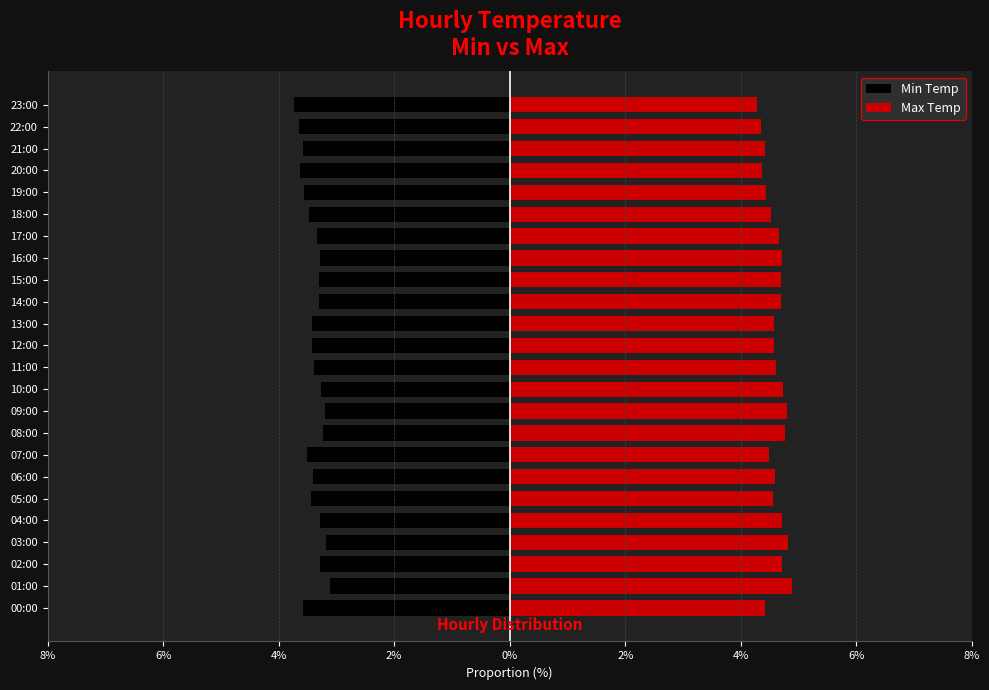

What is the label of the 15th bar from the left?

14:00